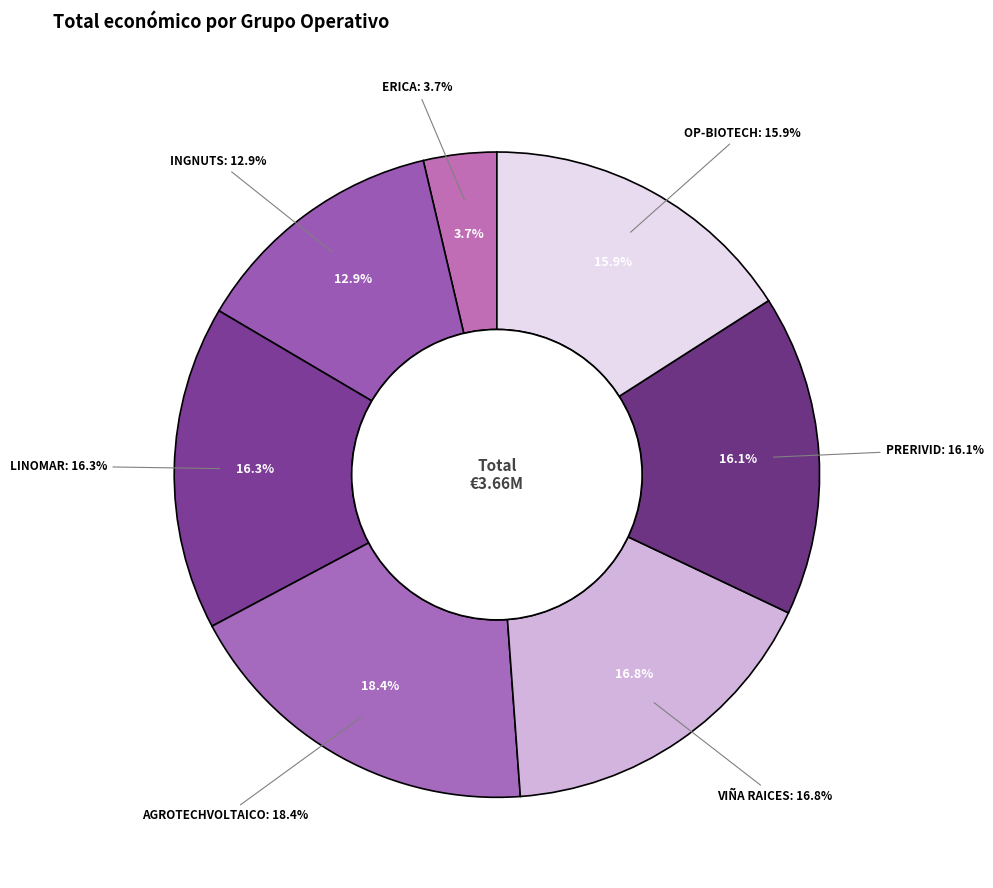

The AGROTECHVOLTAICO slice represents 18% of the pie. True or false?

True